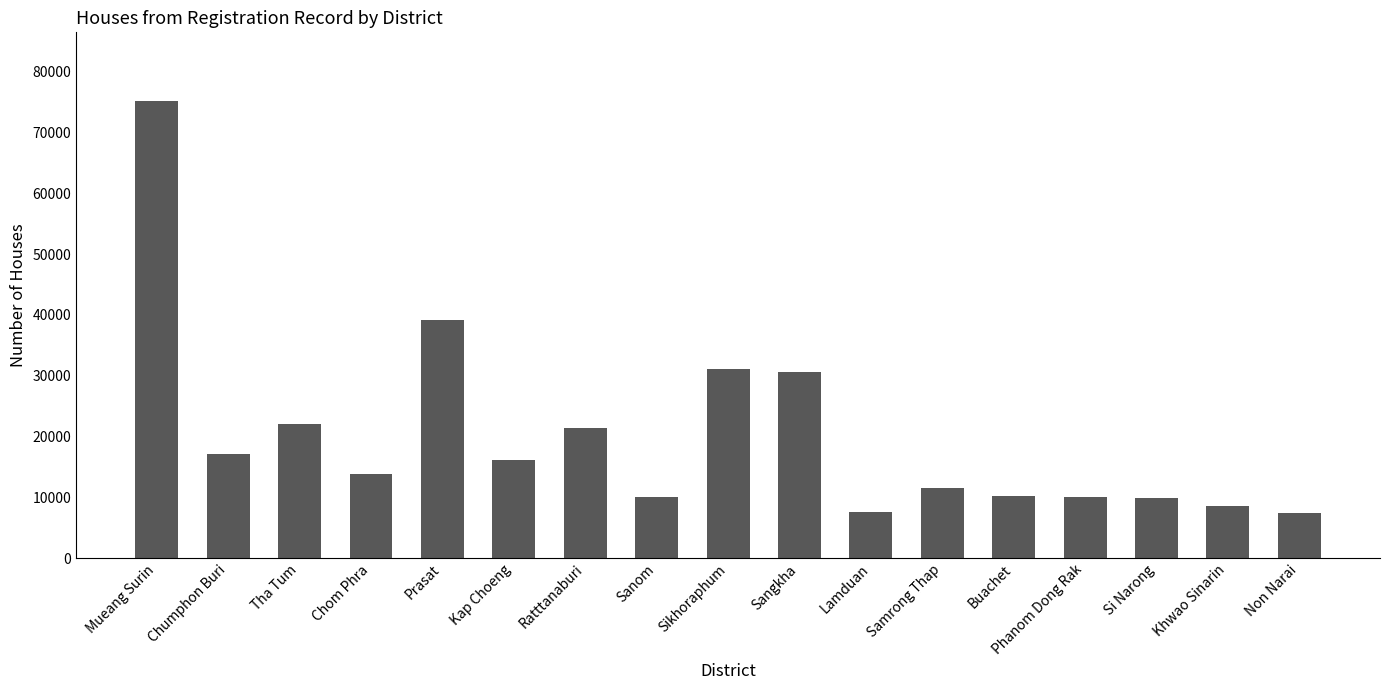

What is the label of the 17th bar from the left?

Non Narai